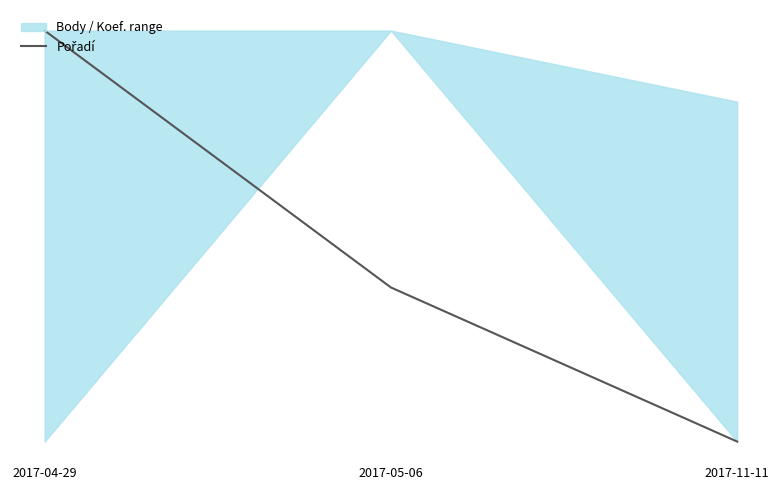

Reading right to left, list all the values displayed in this chart.

2017-11-11=0.0	2017-05-06=0.4	2017-04-29=1.0